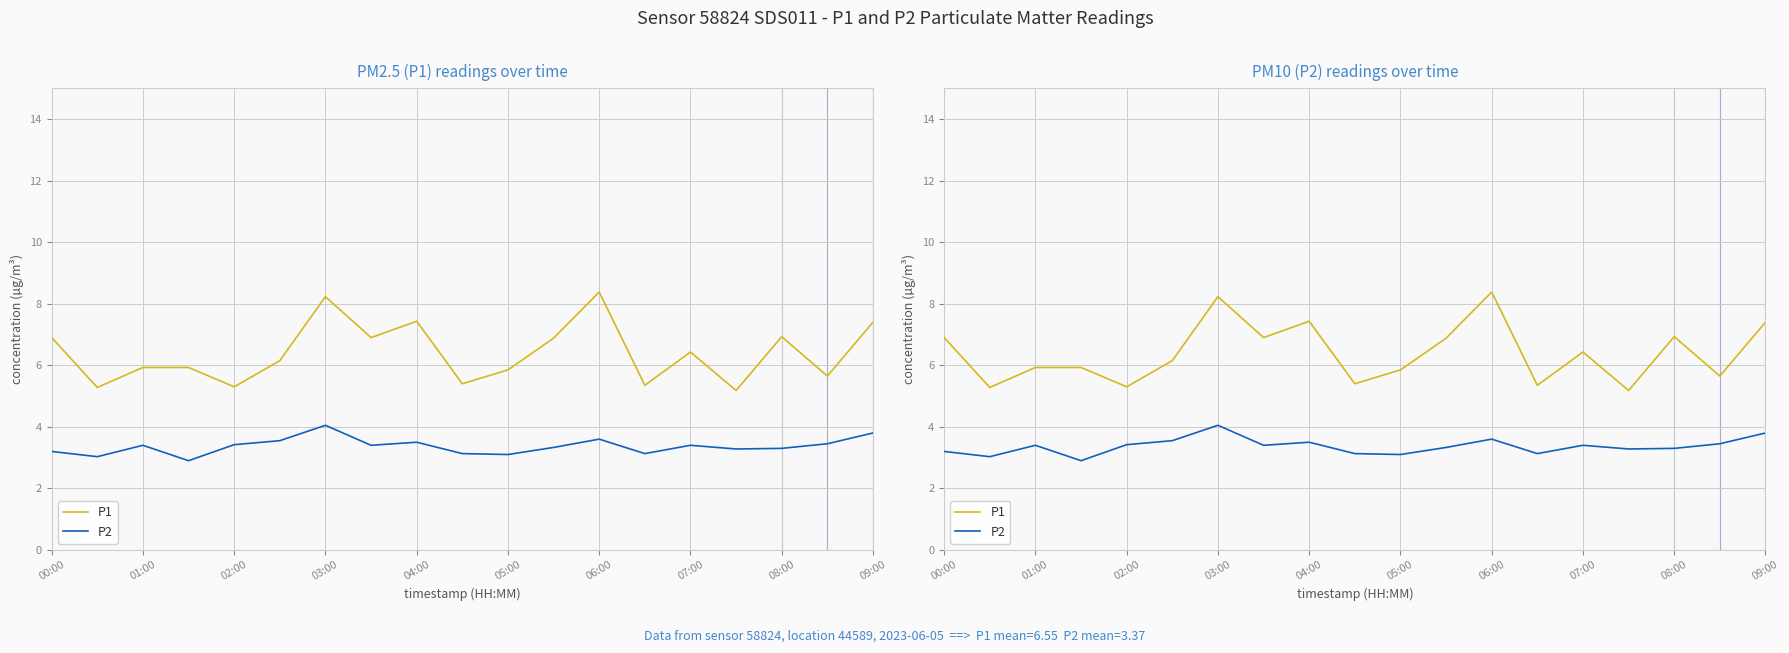

Which series has the largest range (max minus min)?

P1